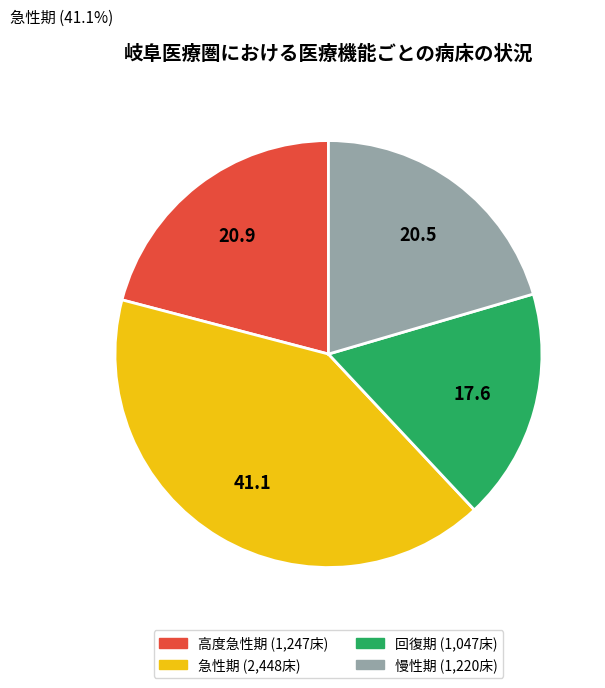

Does any single category account for the majority?

No